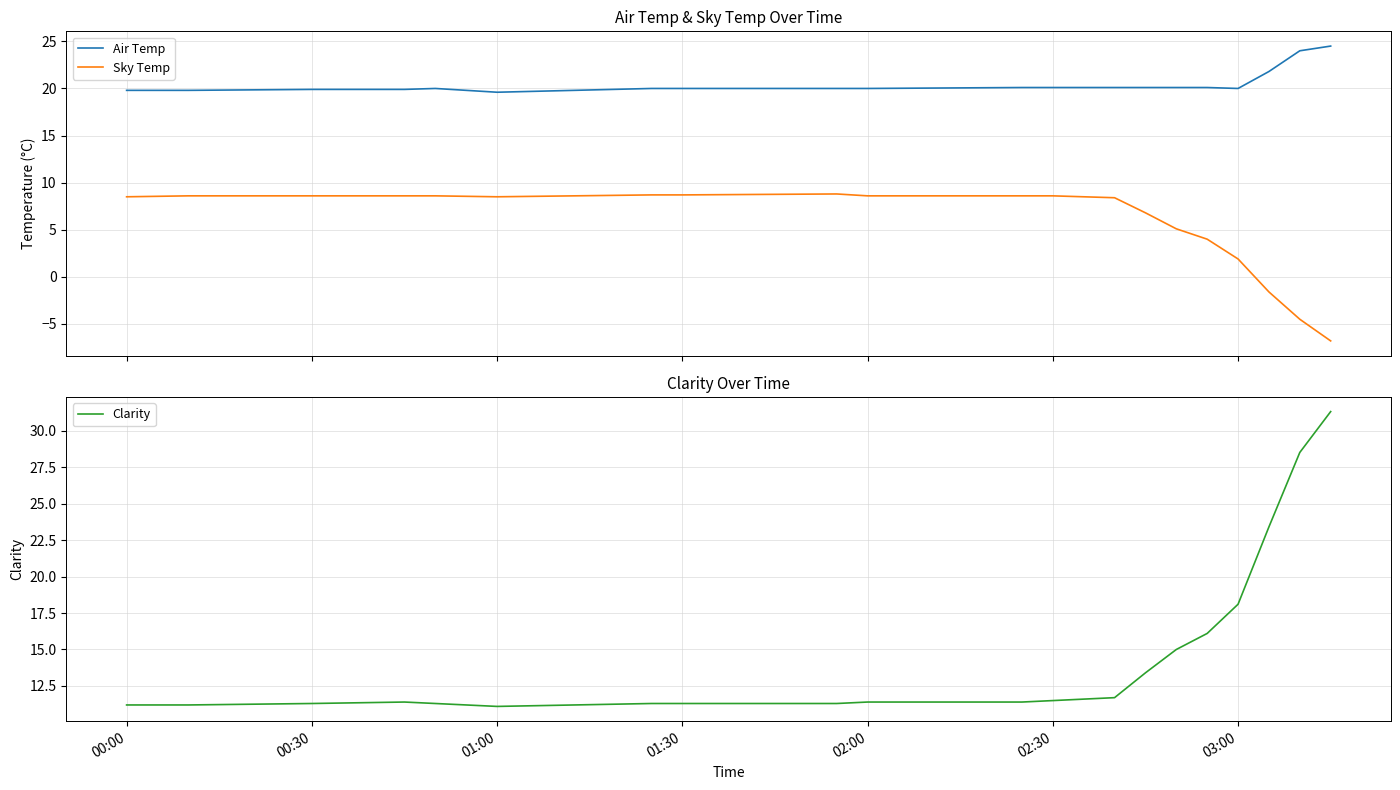

True or false: Sky Temp and Air Temp cross at least once.

False